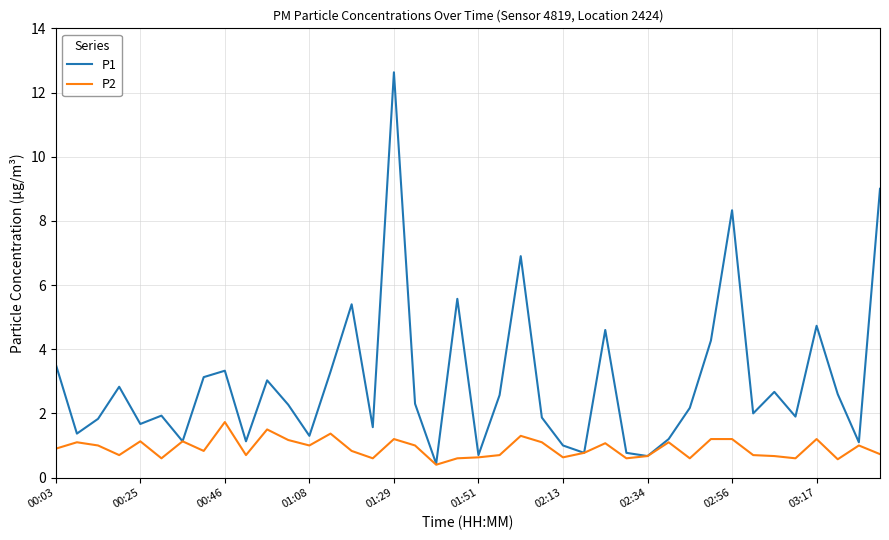

What is the highest value of the P2 series?

1.7